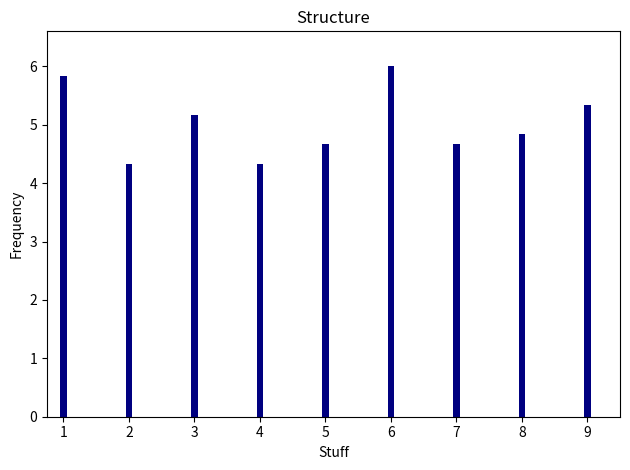

What is the value of the 7th bar from the left?

4.7